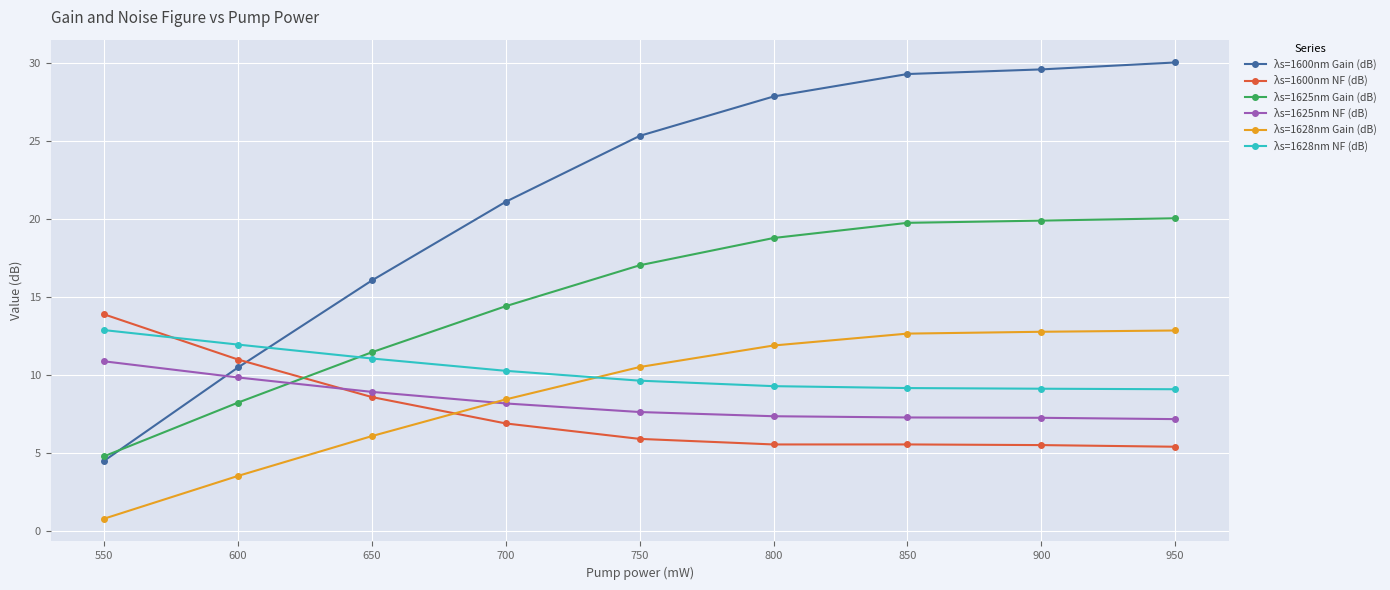

Is it true that λs=1625nm NF (dB) equals 10.9 at 550?

True